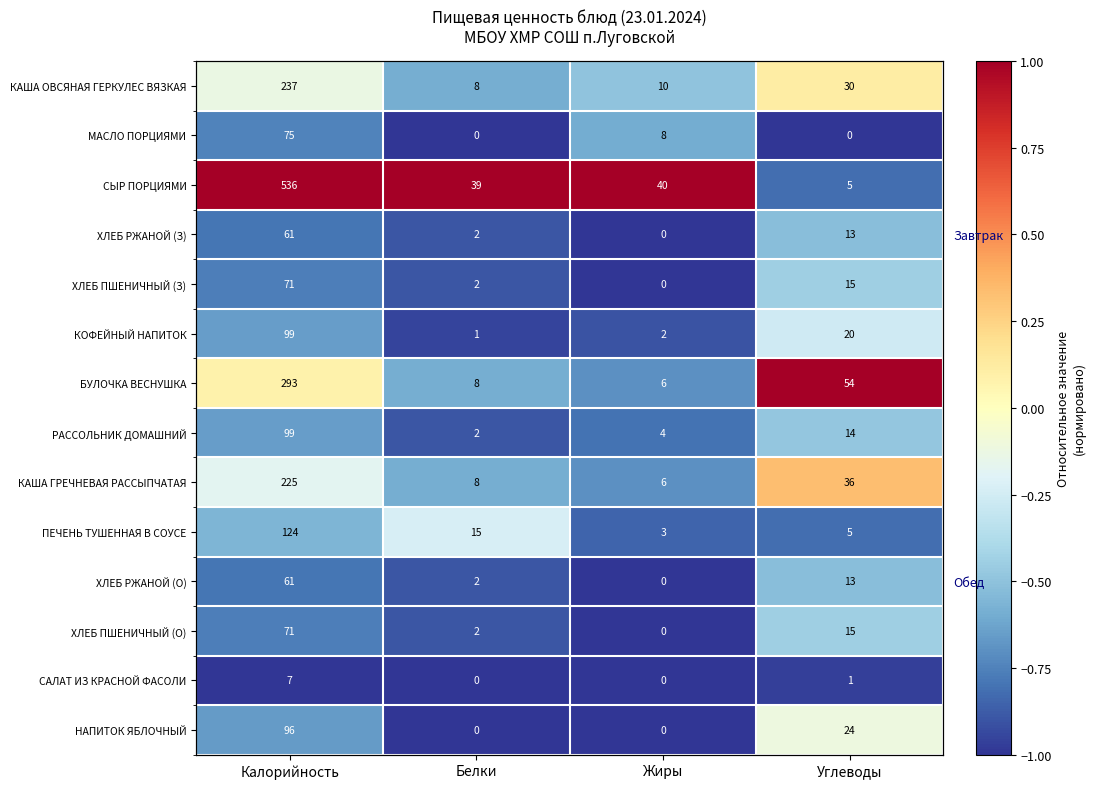

The value of МАСЛО ПОРЦИЯМИ at Калорийность is -0.7. True or false?

True